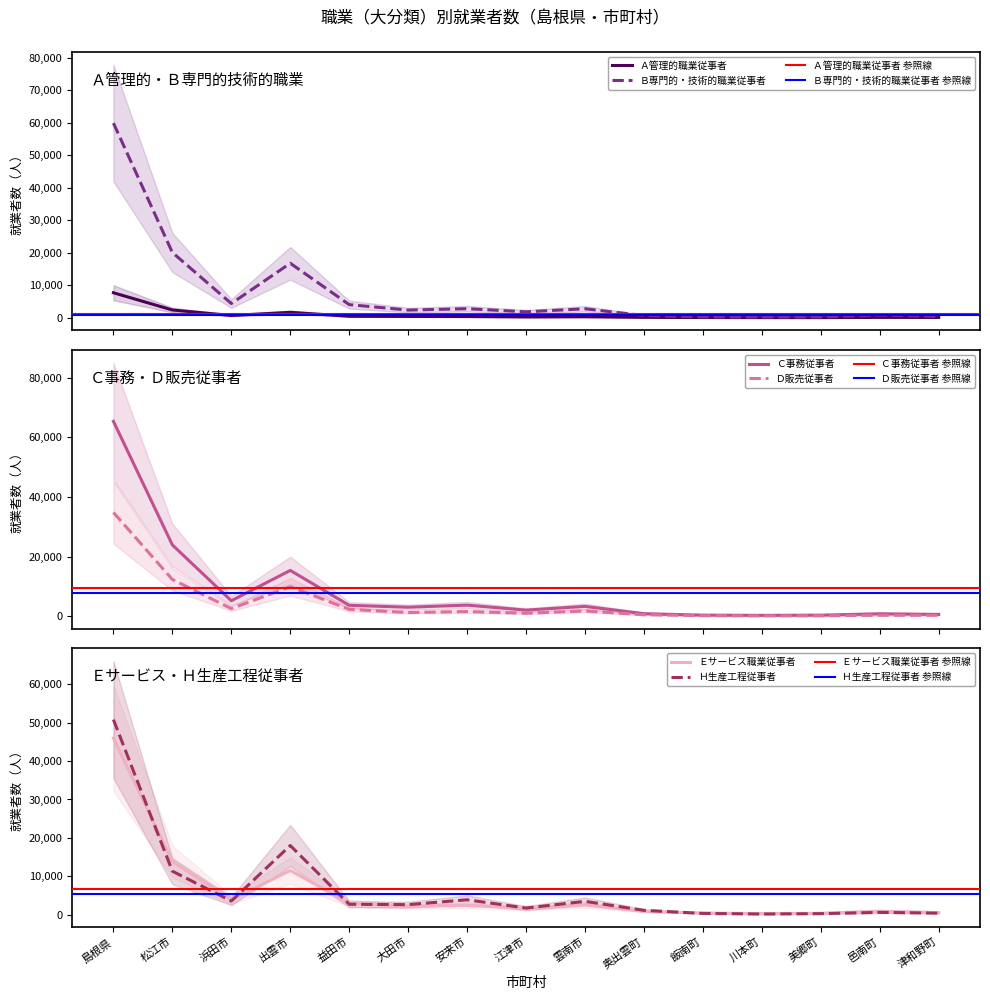

True or false: Ａ管理的職業従事者 has more than 1 interior local peaks.

True